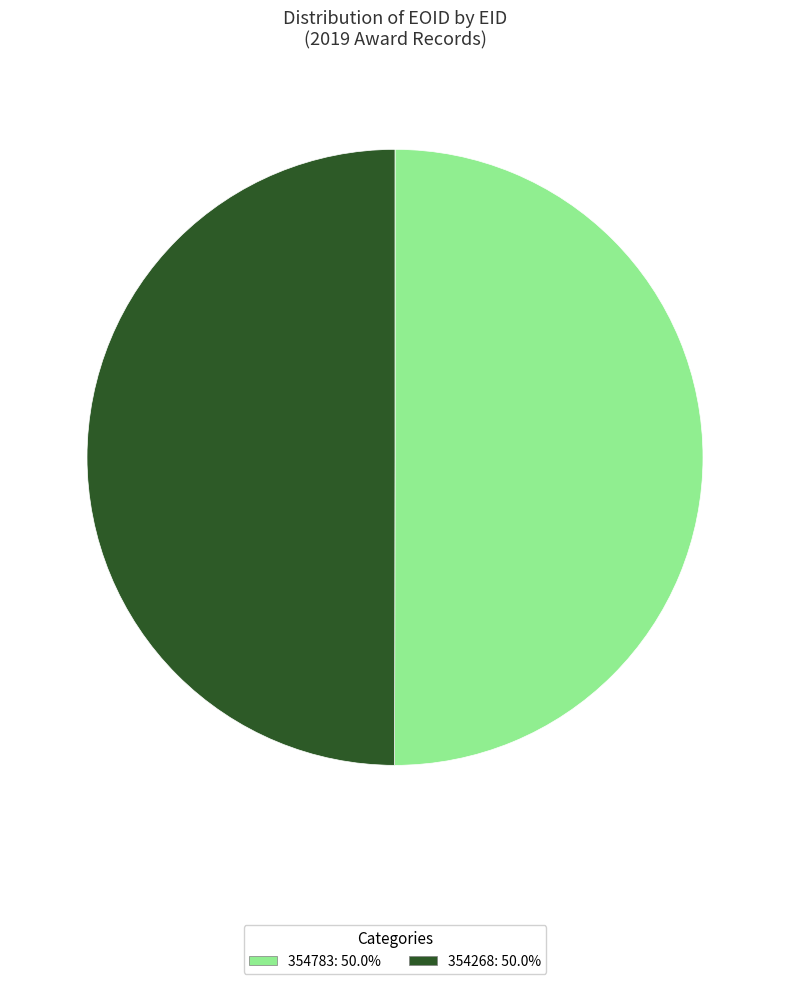

How many segments does this pie chart have?

2